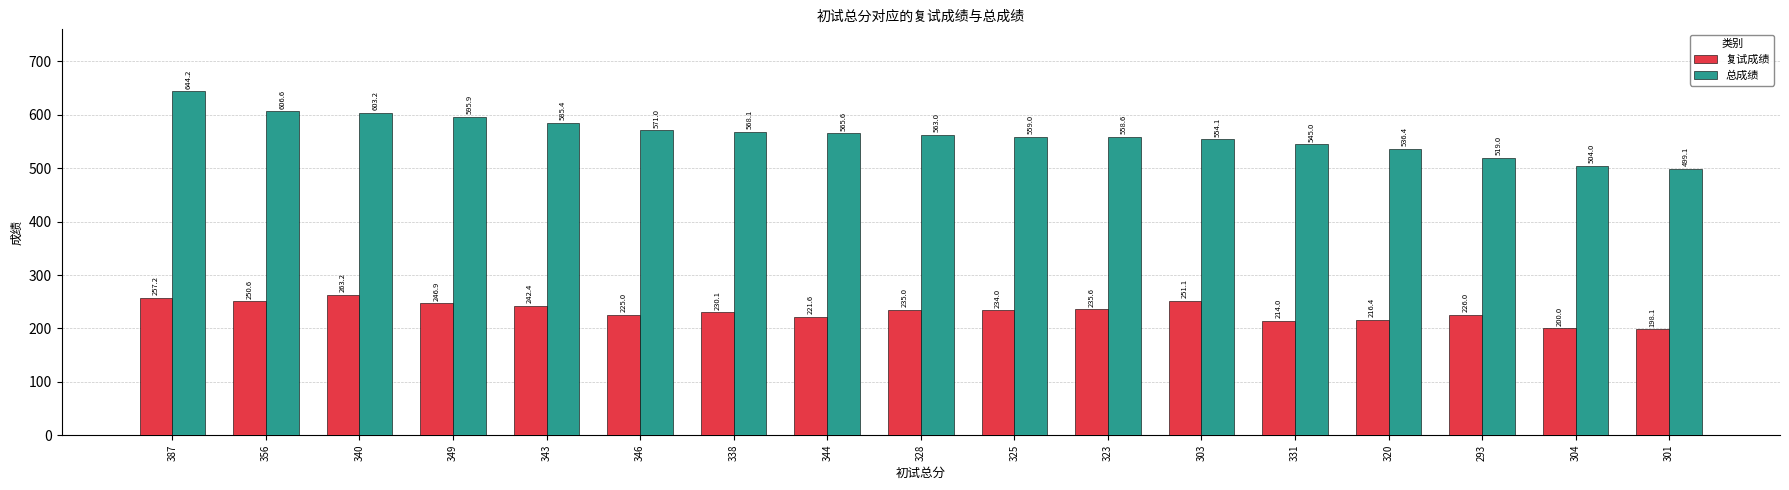

What is the label of the 7th bar from the right?

323